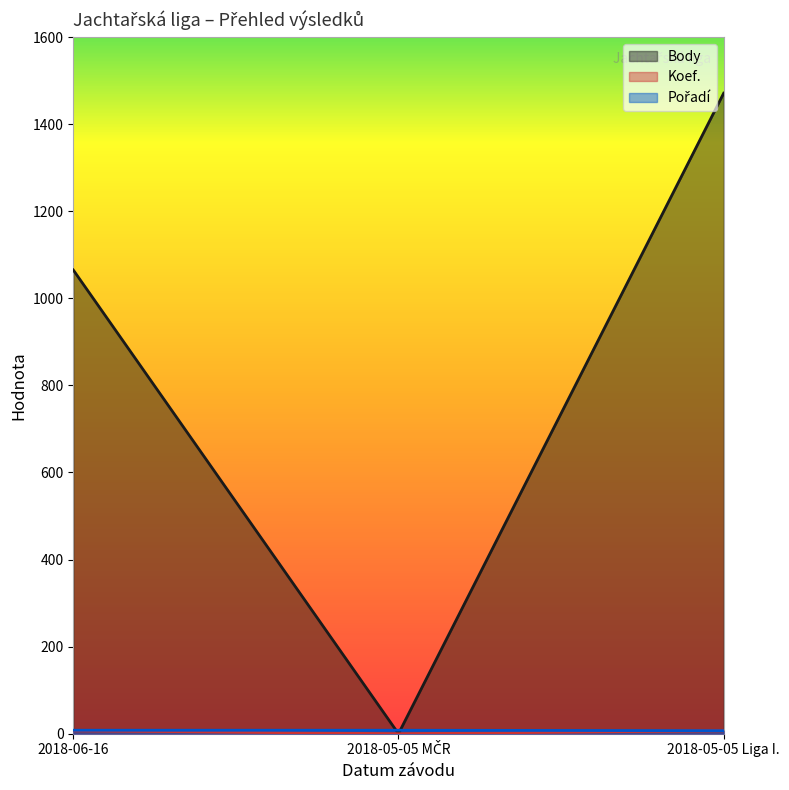

Reading right to left, what are all the values shown in this chart?

Body: 2018-05-05 Liga I.=1471	2018-05-05 MČR=0	2018-06-16=1065
Koef.: 2018-05-05 Liga I.=7	2018-05-05 MČR=0	2018-06-16=7
Pořadí: 2018-05-05 Liga I.=7	2018-05-05 MČR=8	2018-06-16=8